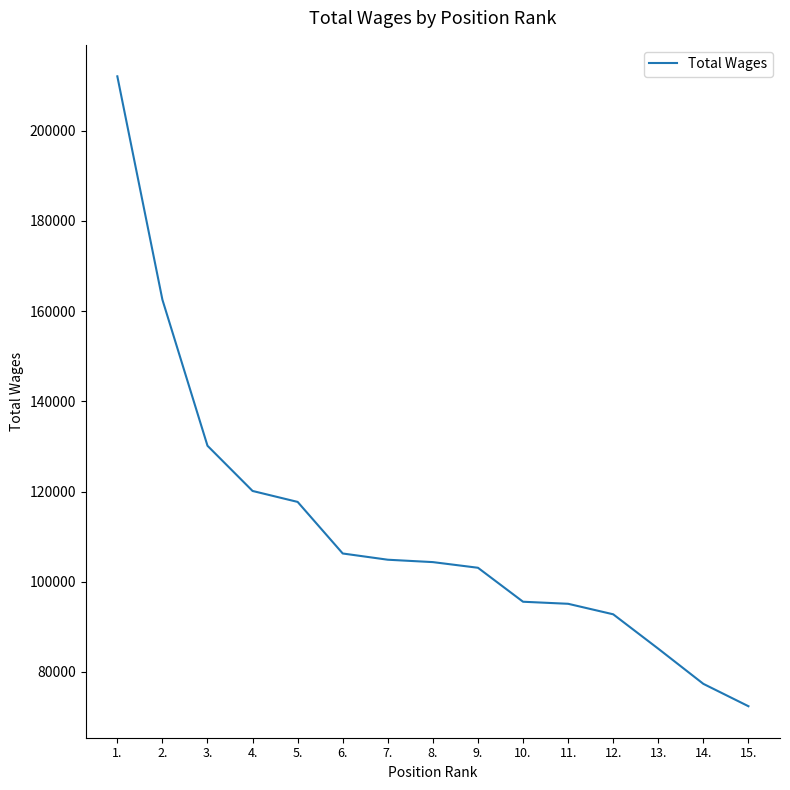

Which label corresponds to the largest value in the chart?

1.